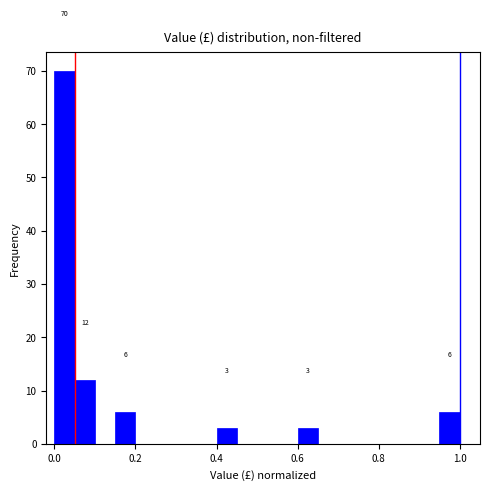

Read against the x-axis, roughly where is the centre of the tallest bar?

0.02